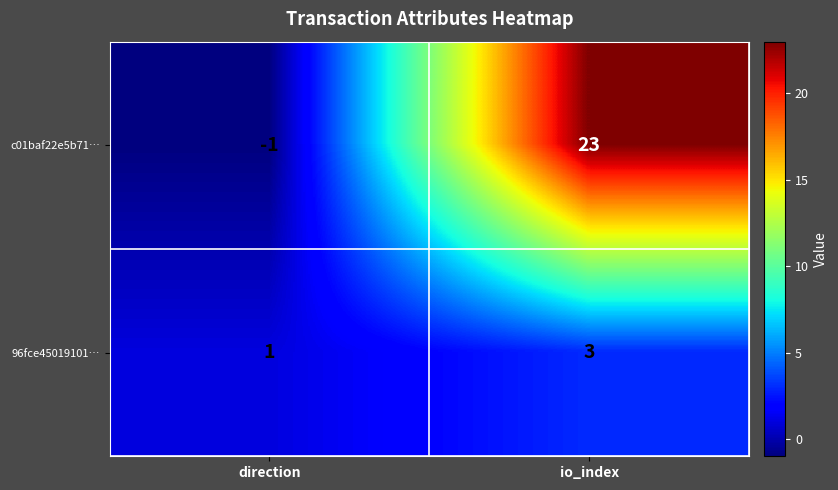

Which series has the widest spread of values?

c01baf22e5b71…